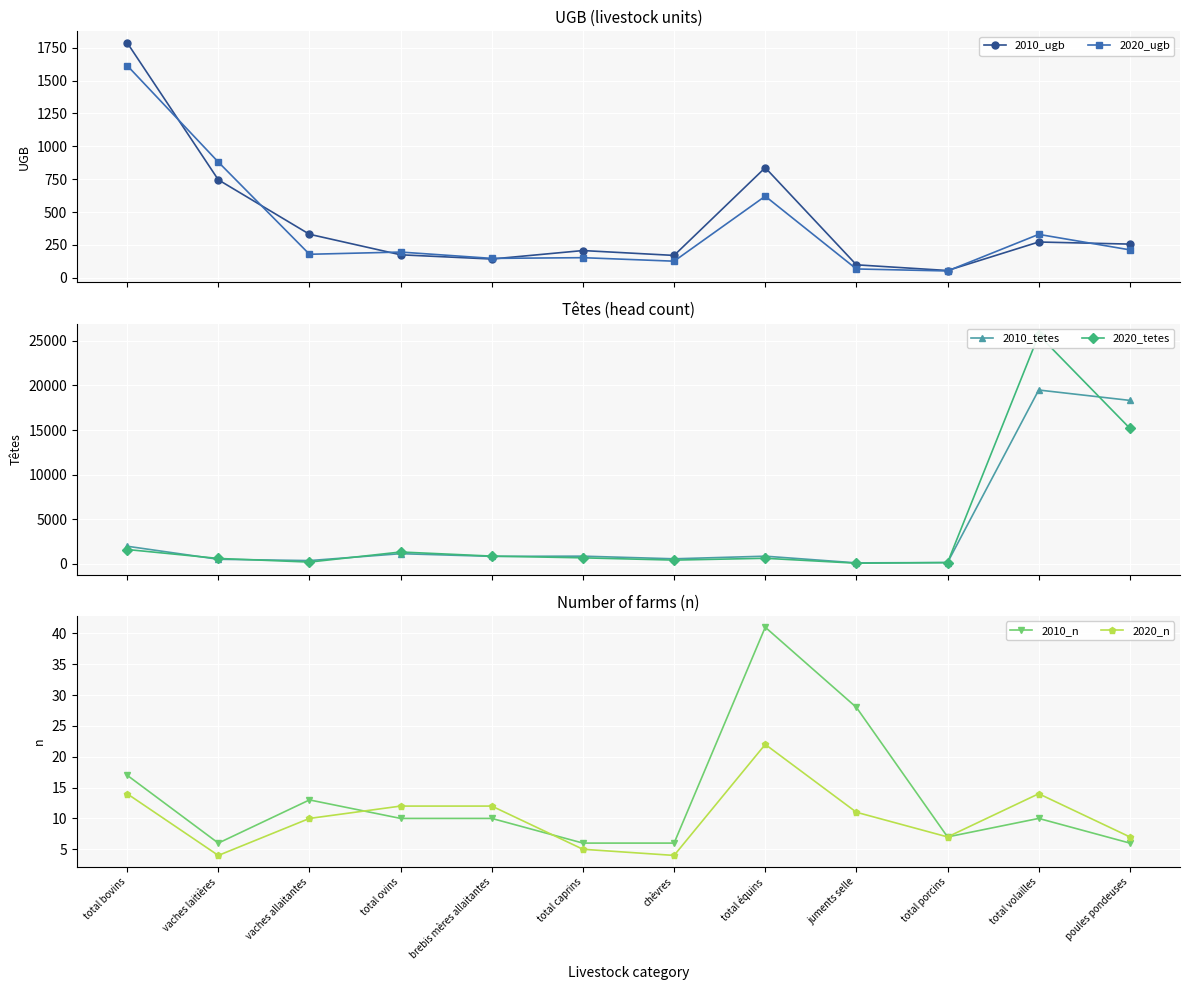

Which series has the largest total across all categories?

2020_tetes